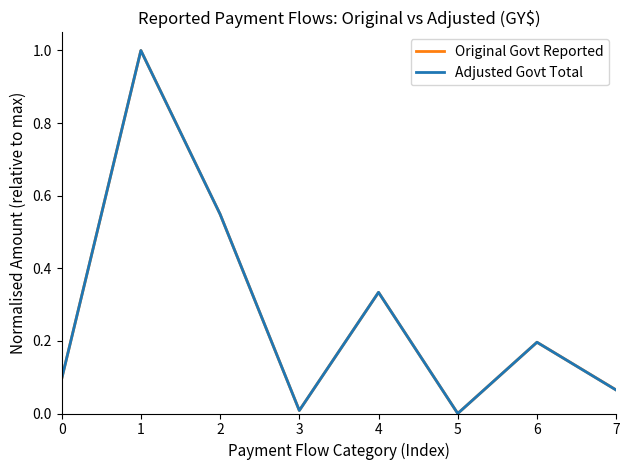

What is the maximum value for Adjusted Govt Total?

1.0